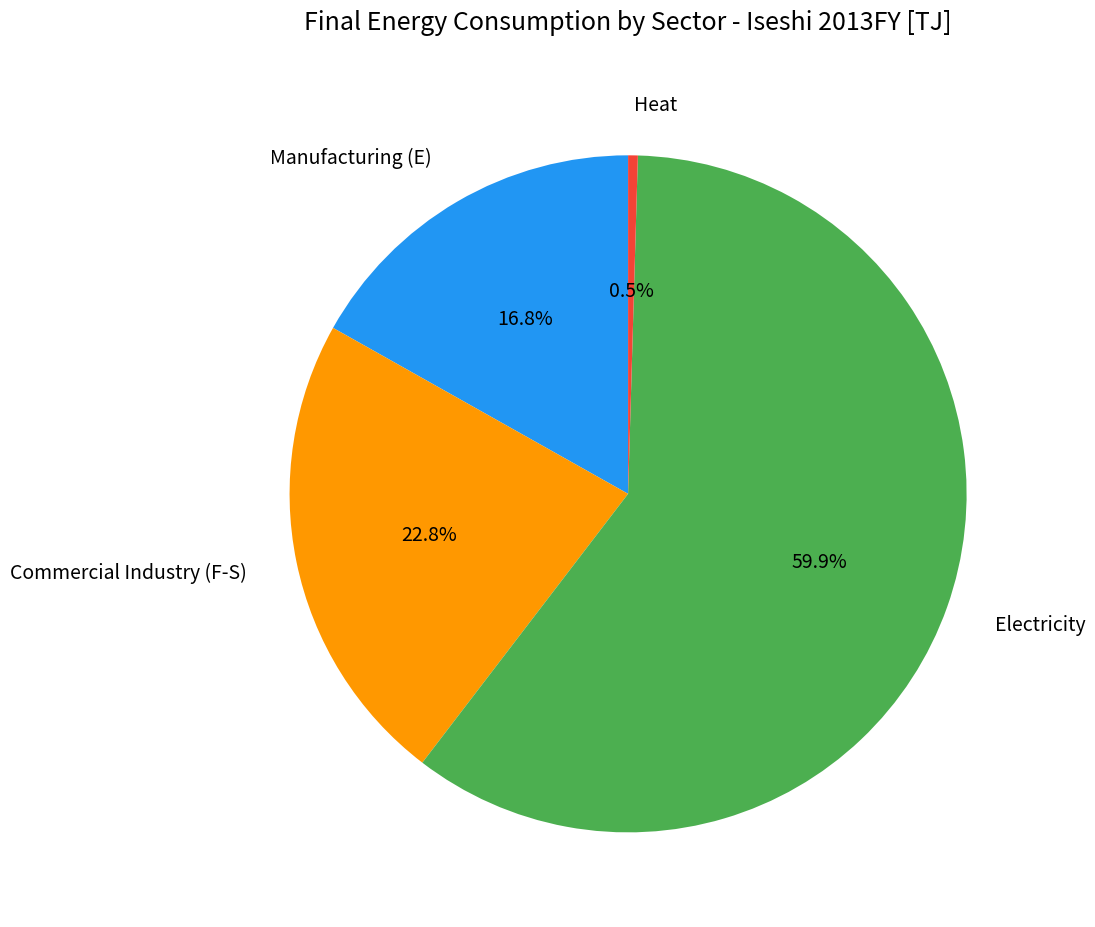

How many segments does this pie chart have?

4